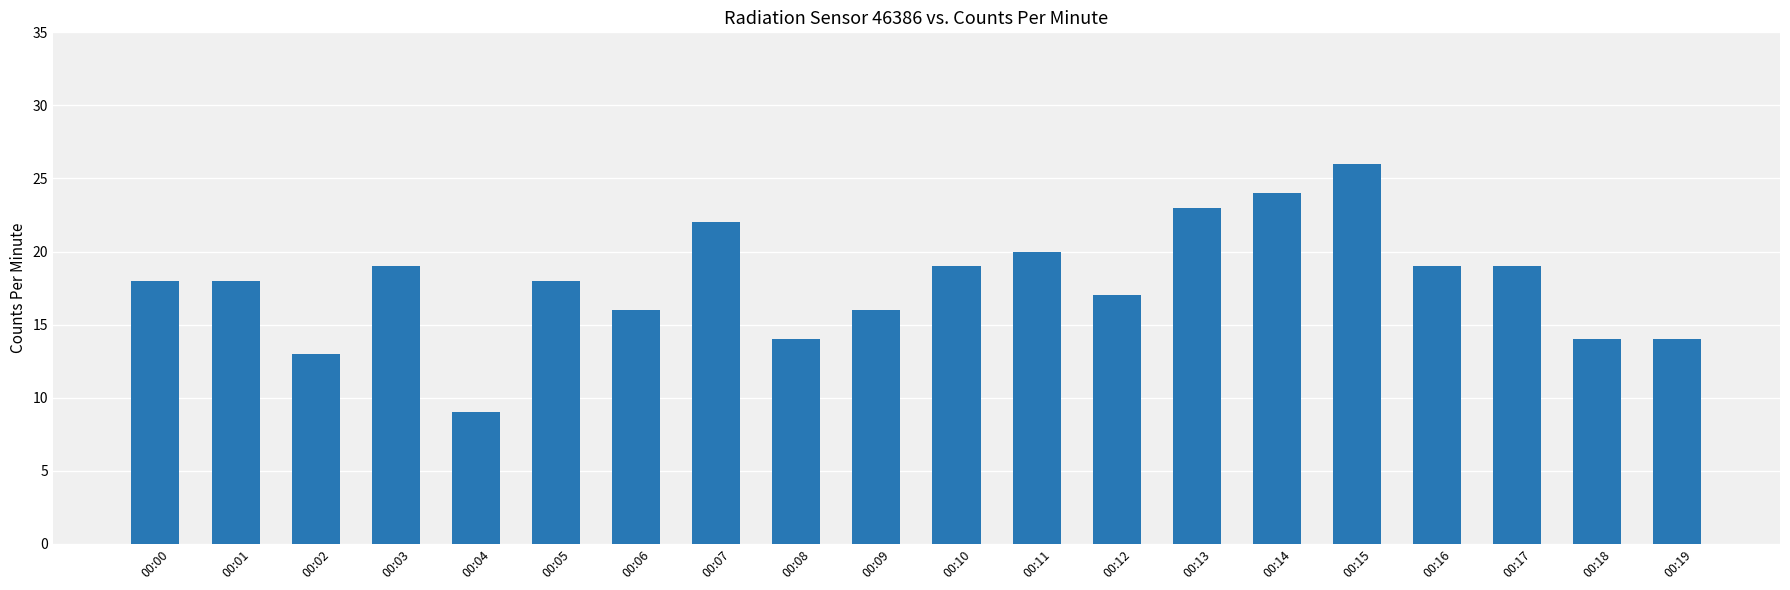

Where is the data nearest to the value 17?

00:12